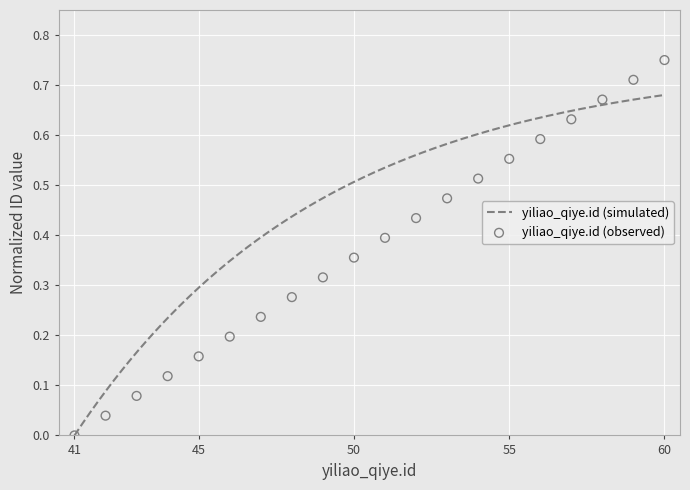

Which has a higher value, 44 or 54?

54